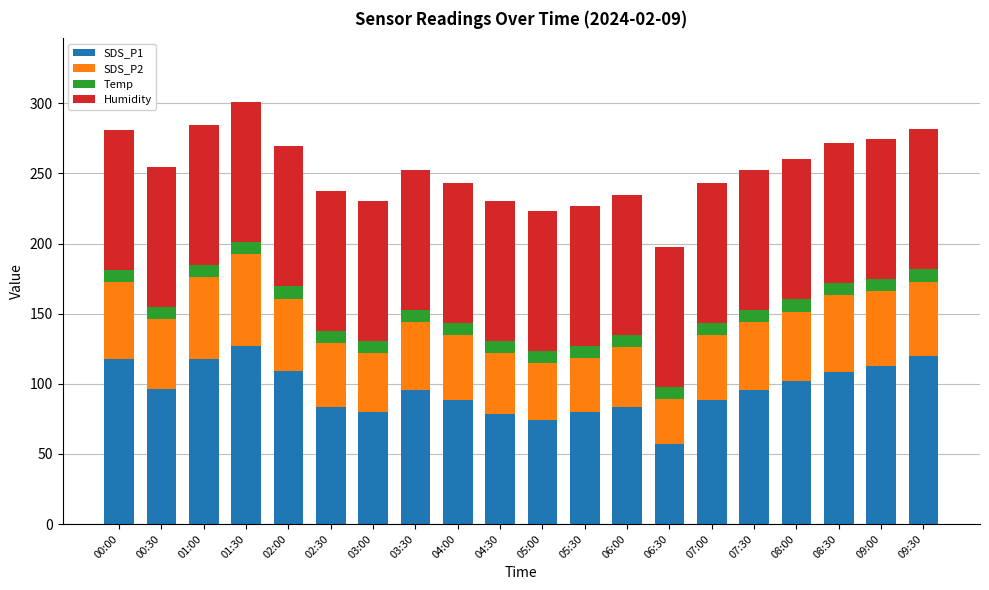

The SDS_P1 series shows 83.3 at 06:00. True or false?

True